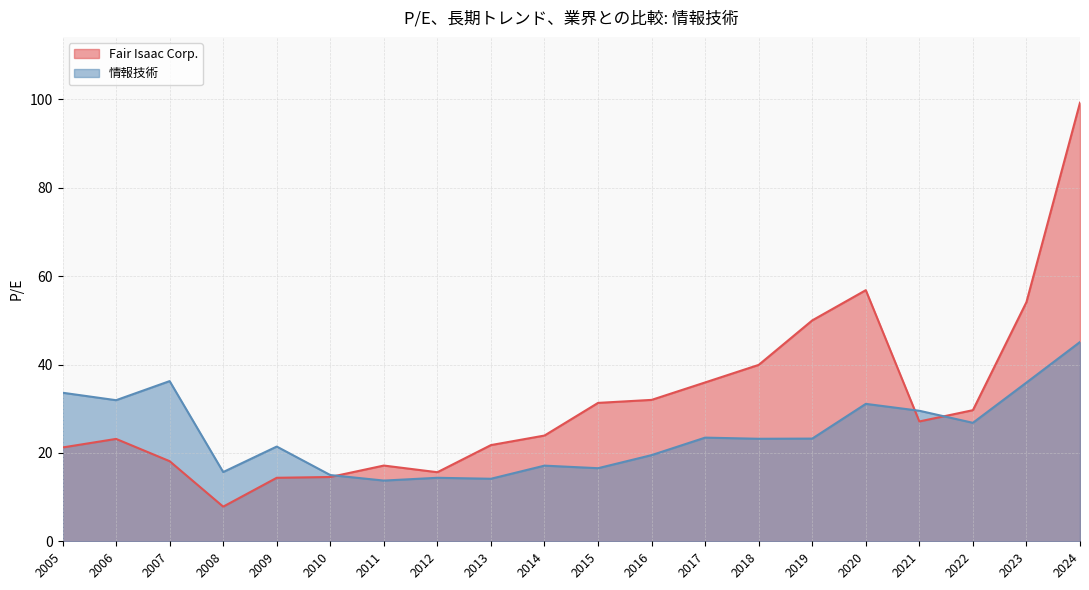

Between 2015 and 2016, which series saw the biggest shift?

情報技術